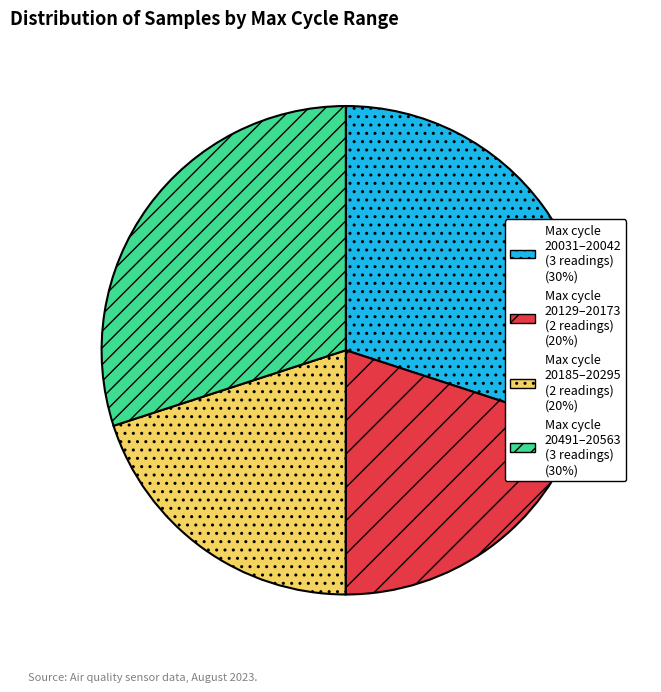

Is there any slice that represents more than half of the pie?

No